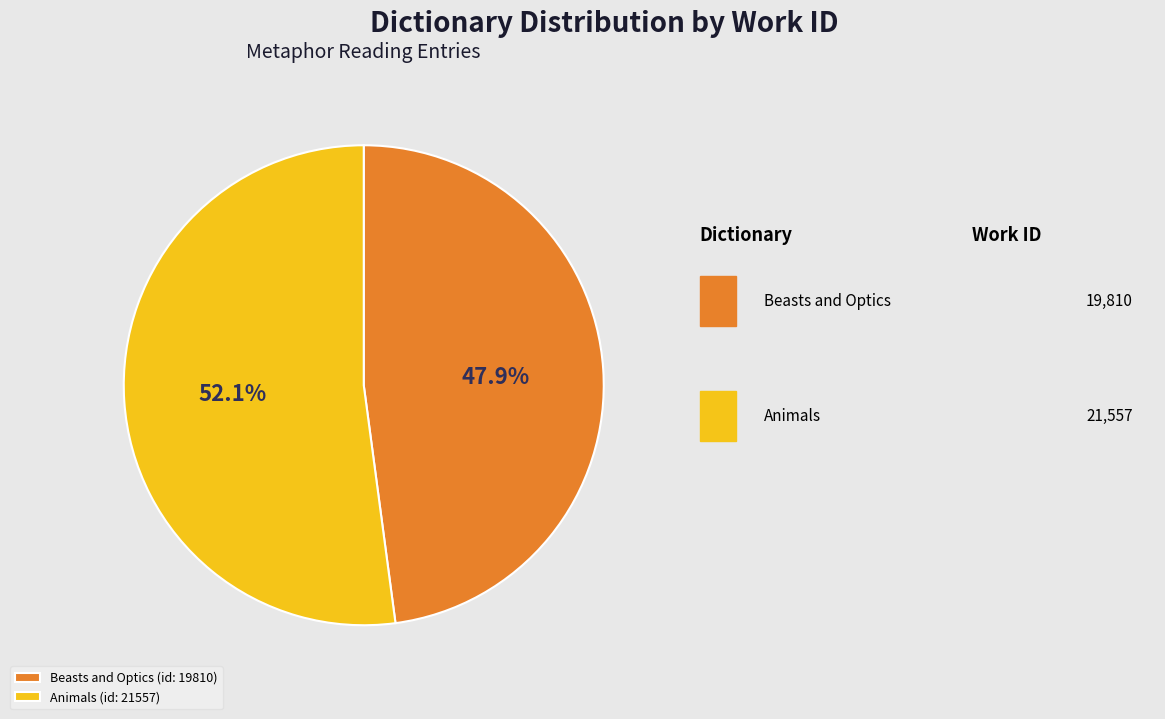

Which has a higher value, Beasts and Optics (id: 19810) or Animals (id: 21557)?

Animals (id: 21557)